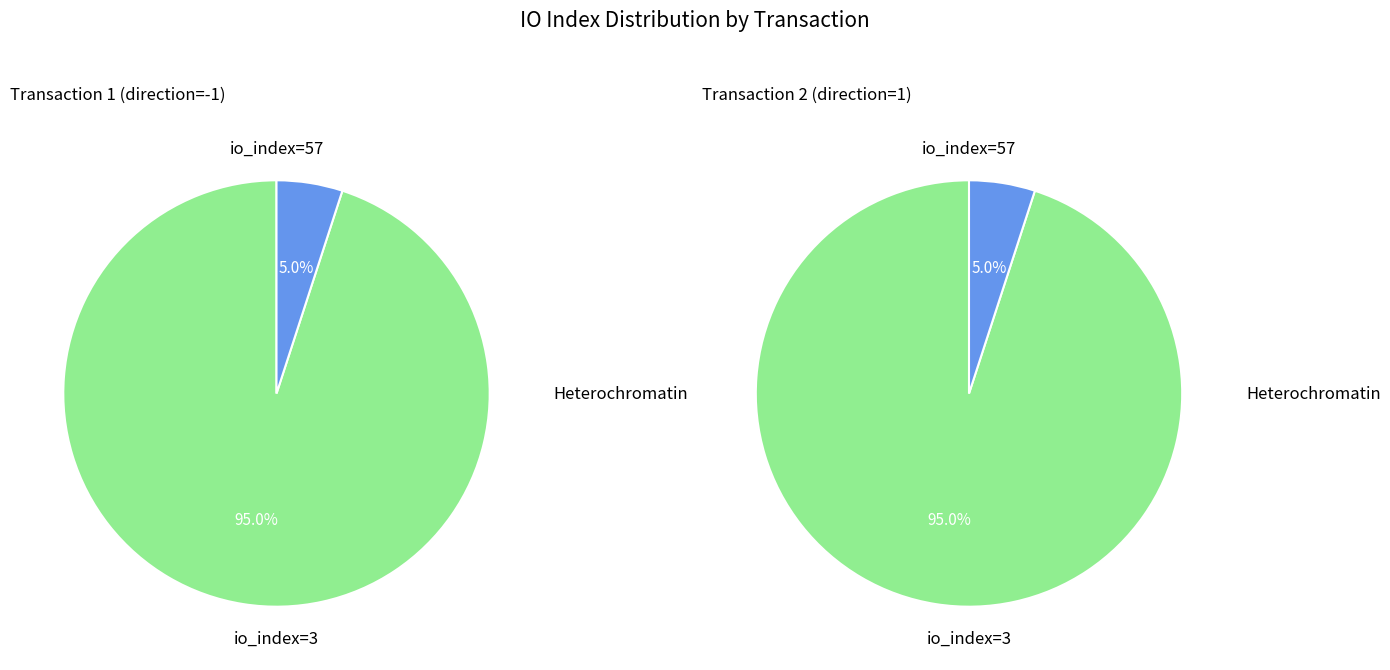

To the nearest percent, what is the average slice percentage?

50%